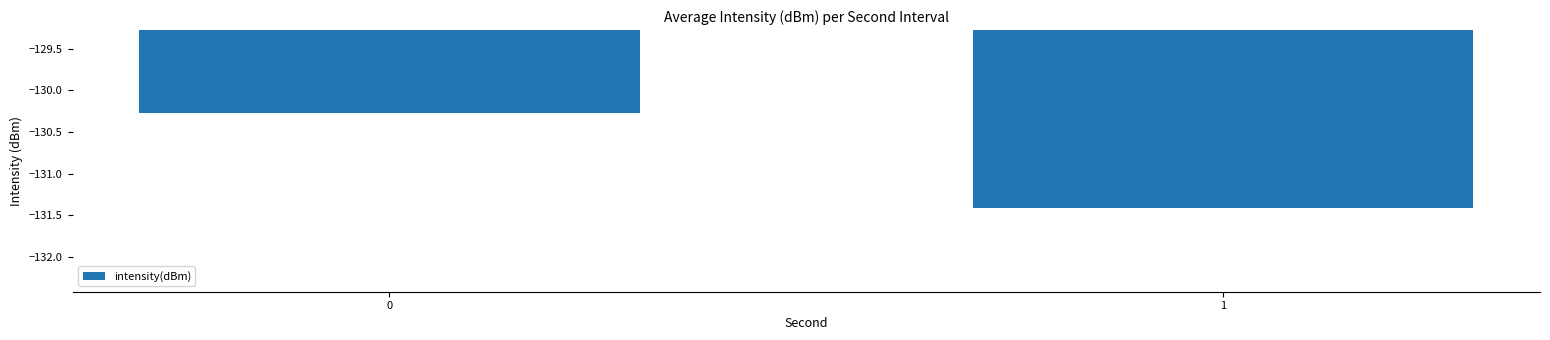

Rank the categories by value from highest to lowest.

0, 1